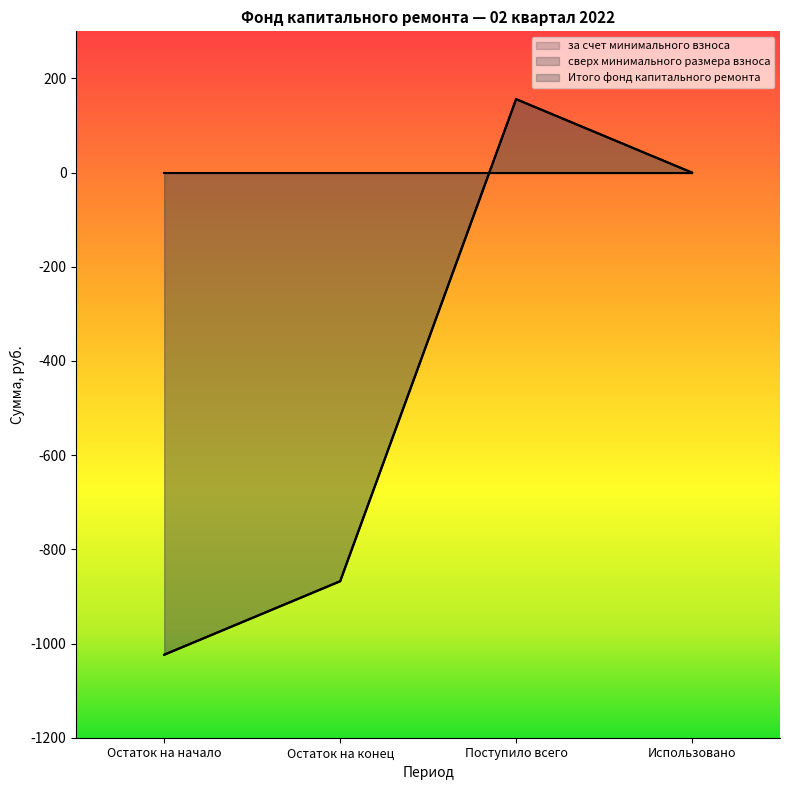

What is the difference between the second highest and second lowest values in the за счет минимального взноса series?

867.6